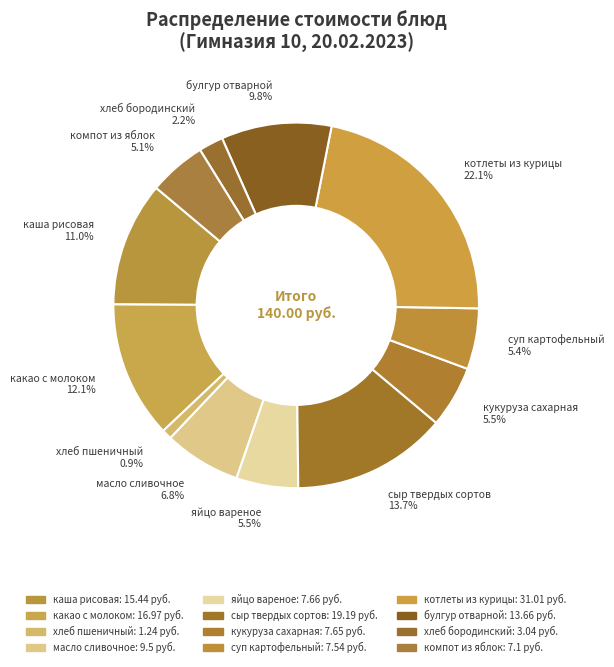

To the nearest percent, what percentage of the pie is хлеб пшеничный?

1%